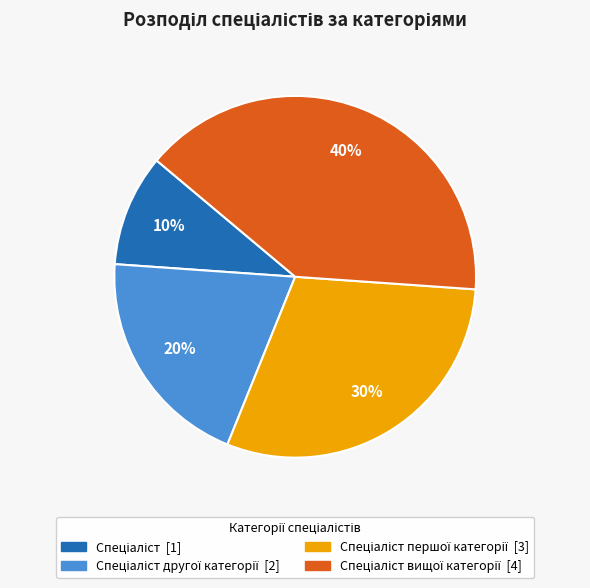

To the nearest percent, what is the average slice percentage?

25%